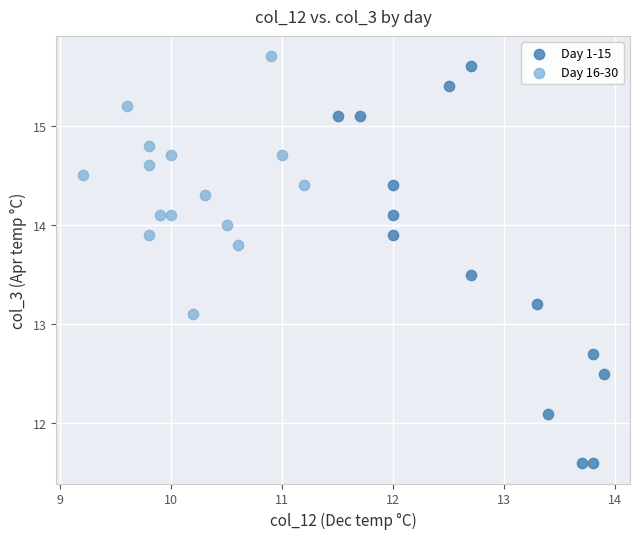

Which series has the largest Y range (max minus min)?

Day 1-15